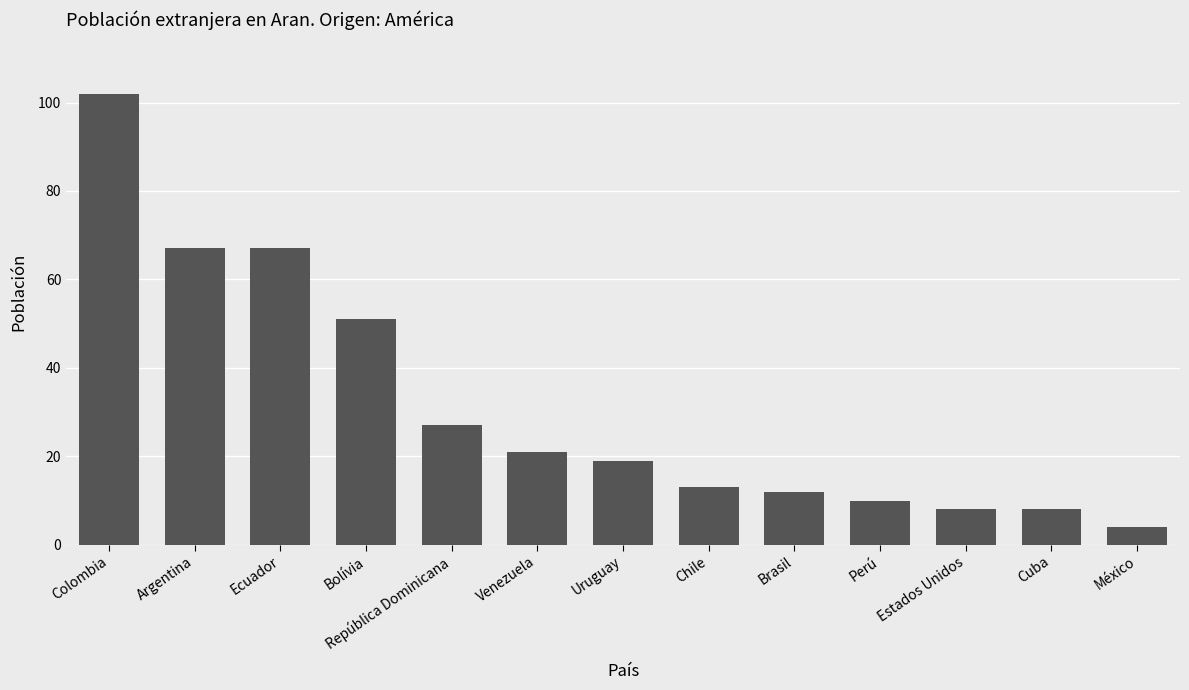

Where is the data nearest to the value 53?

Bolívia